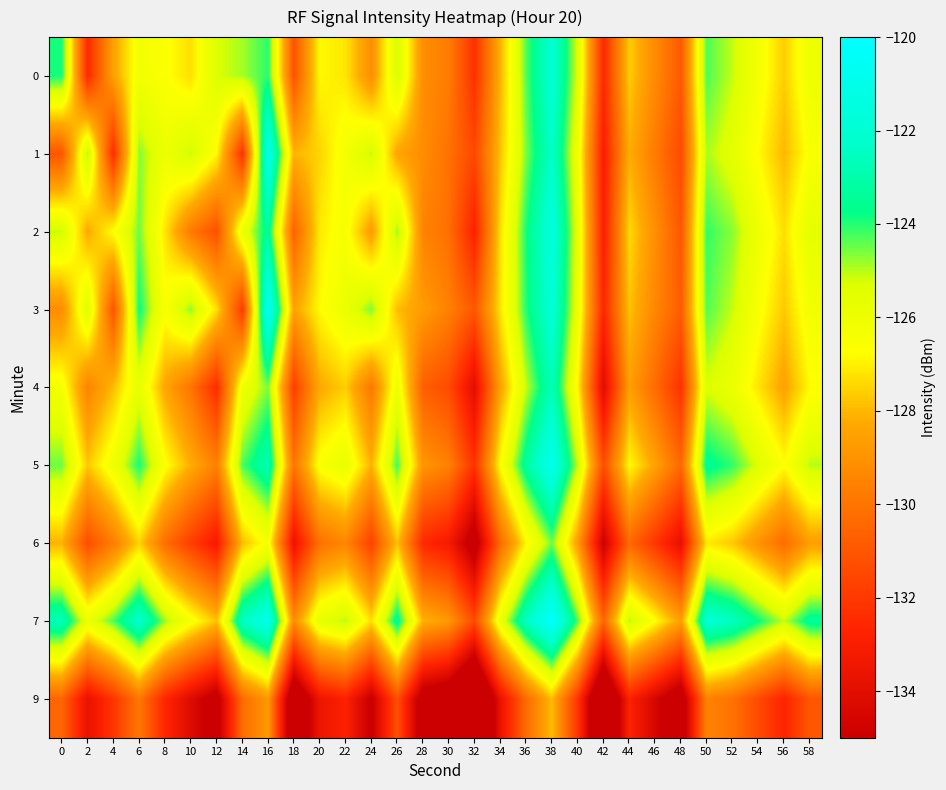

What is the difference between the highest and lowest values at 24?

10.5